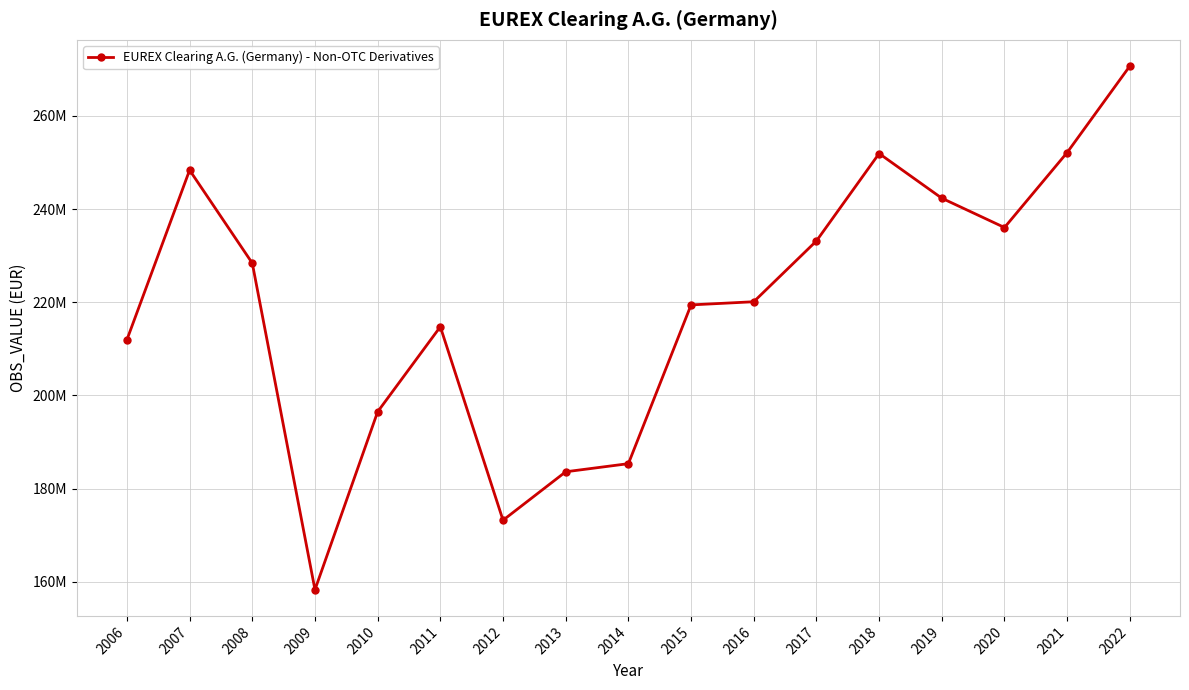

What is the smallest value displayed?

158306726